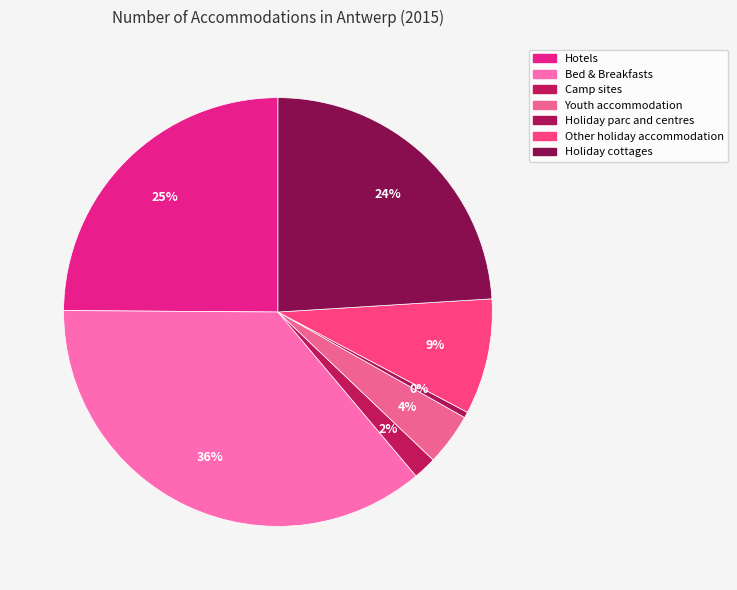

Count the number of slices in the pie.

7